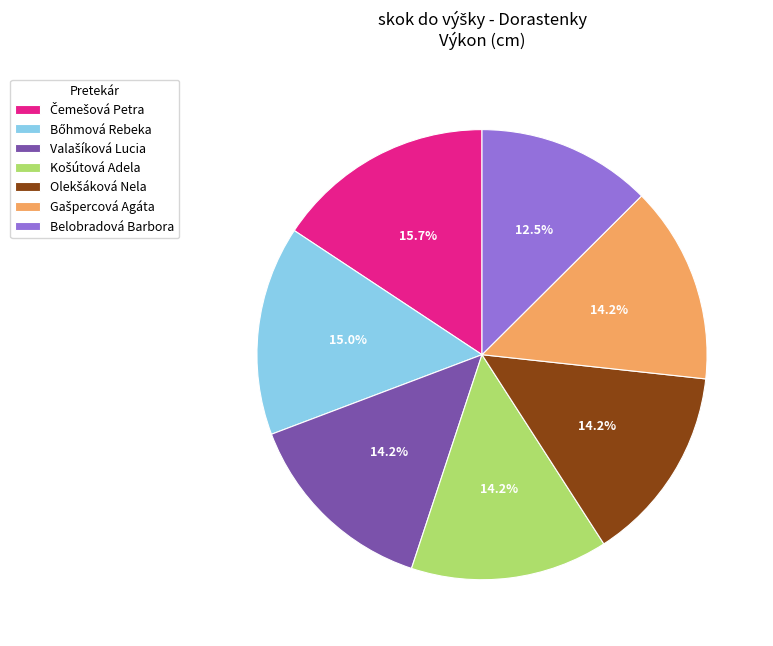

Count the number of slices in the pie.

7